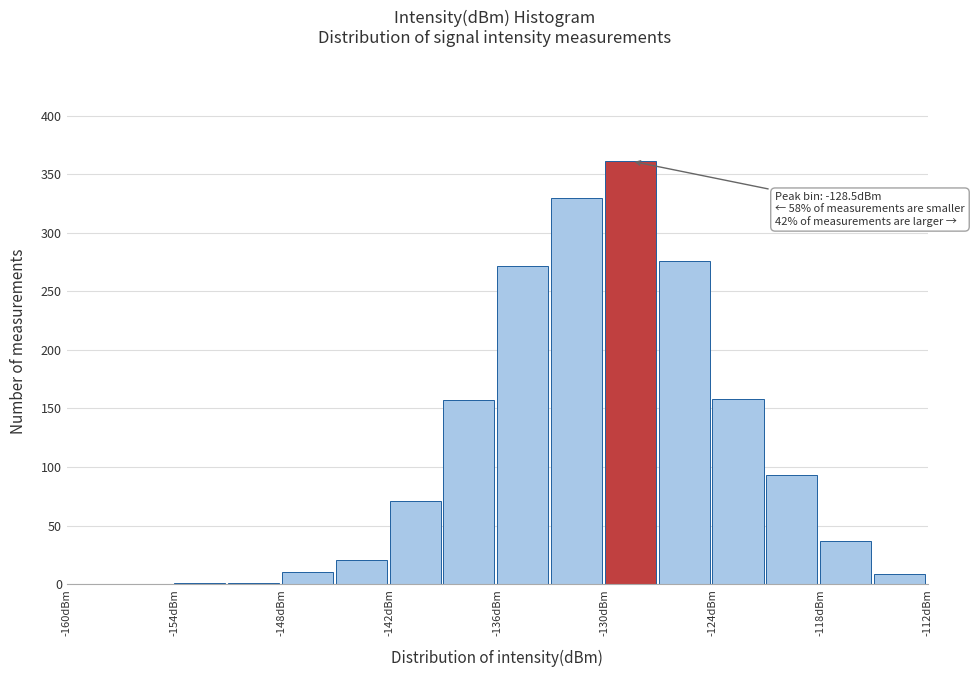

Read against the x-axis, roughly where is the centre of the tallest bar?

-129